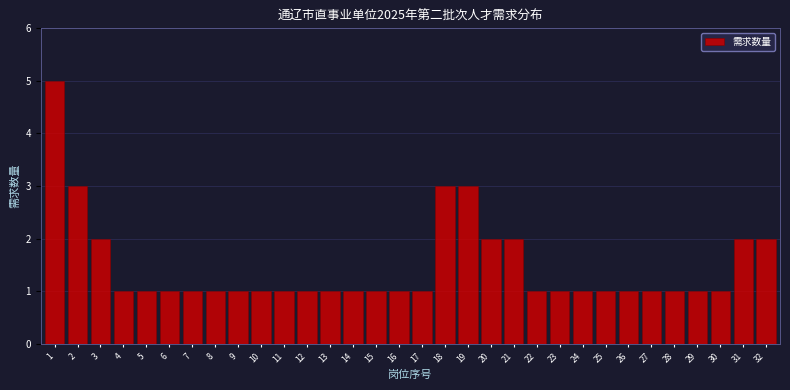

The value at 12 is 1. True or false?

True